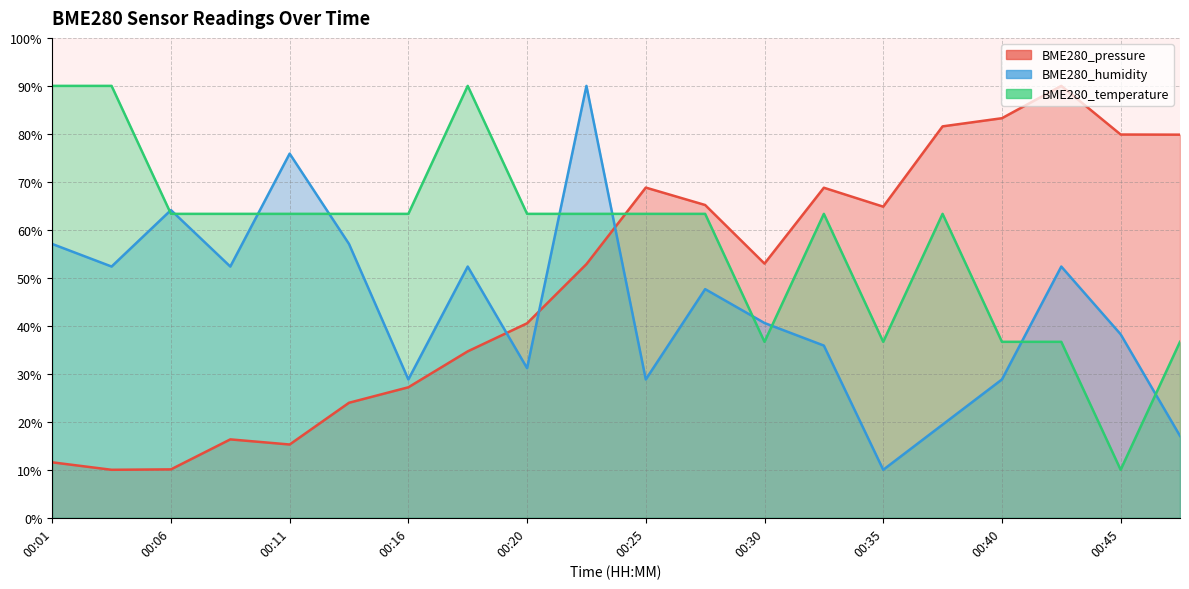

Read the BME280_temperature value at 00:33.

63.3